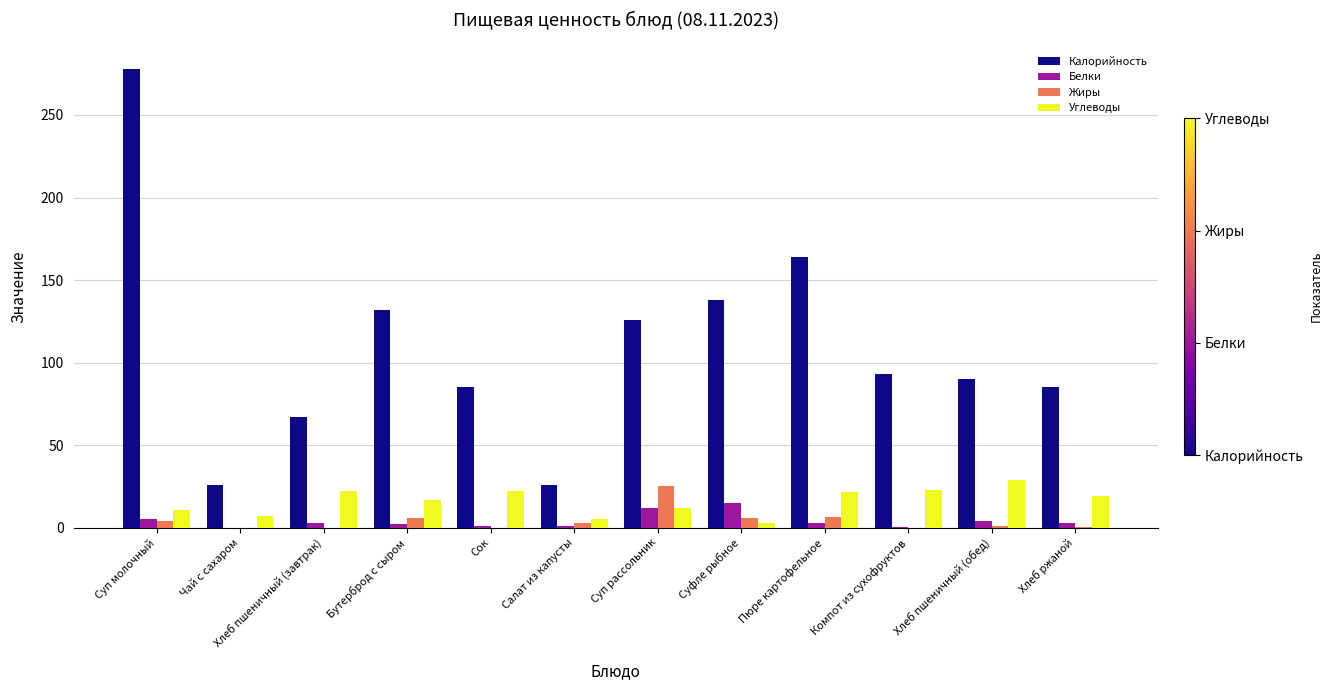

At which category is the sum across all series the highest?

Суп молочный